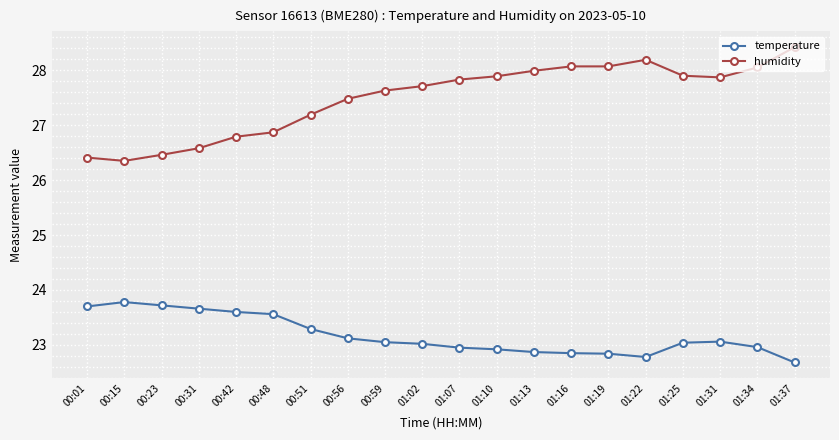

List the series in order of their peak value, highest first.

humidity, temperature